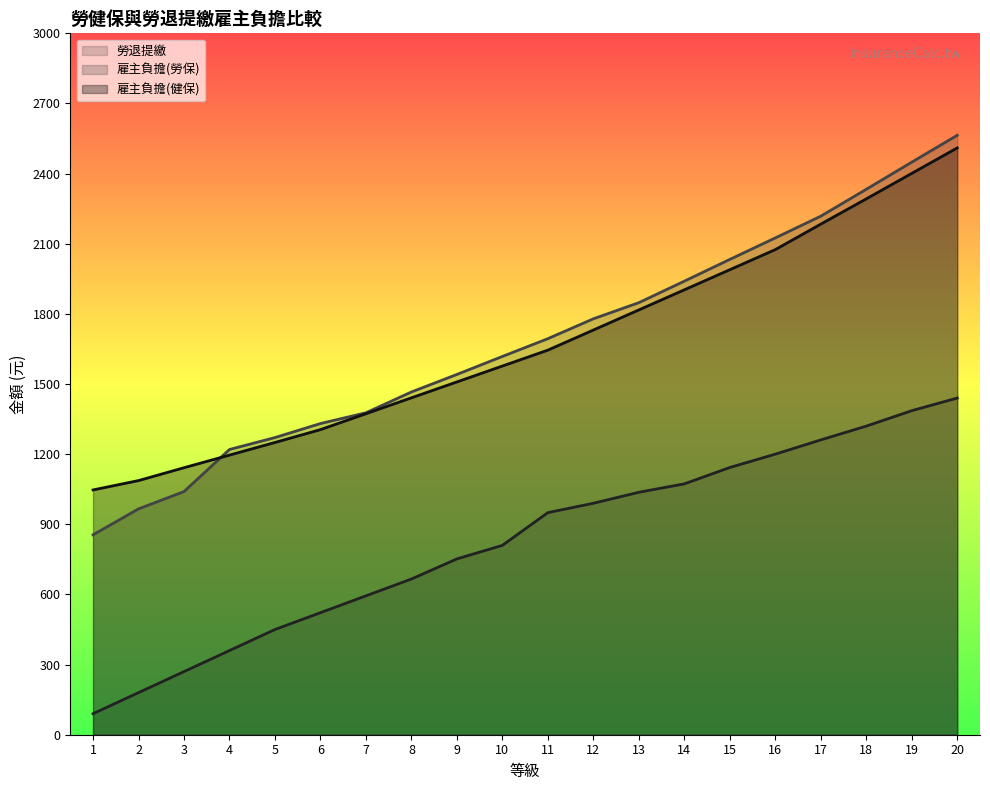

Rank the categories by 勞退提繳 value from lowest to highest.

1, 2, 3, 4, 5, 6, 7, 8, 9, 10, 11, 12, 13, 14, 15, 16, 17, 18, 19, 20